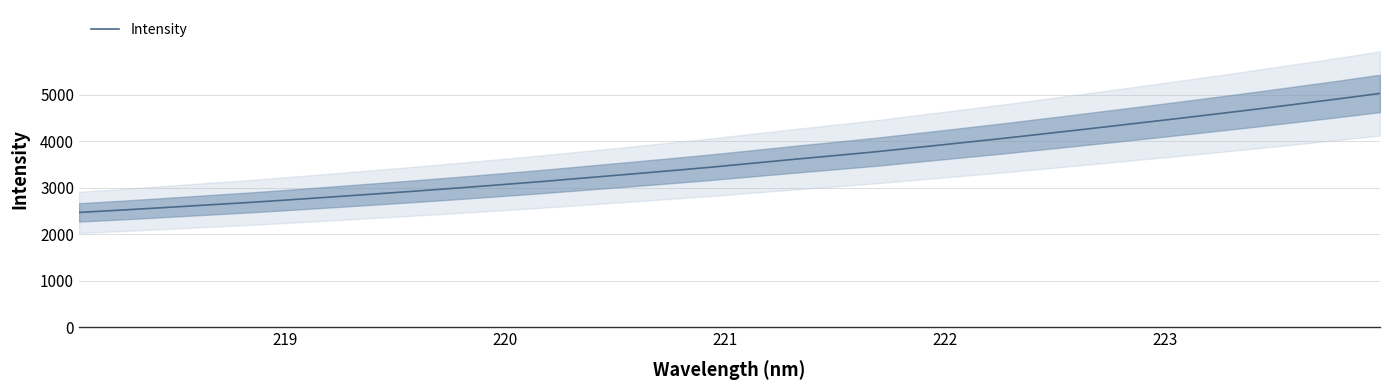

What is the lowest value of the Intensity series?

2469.7